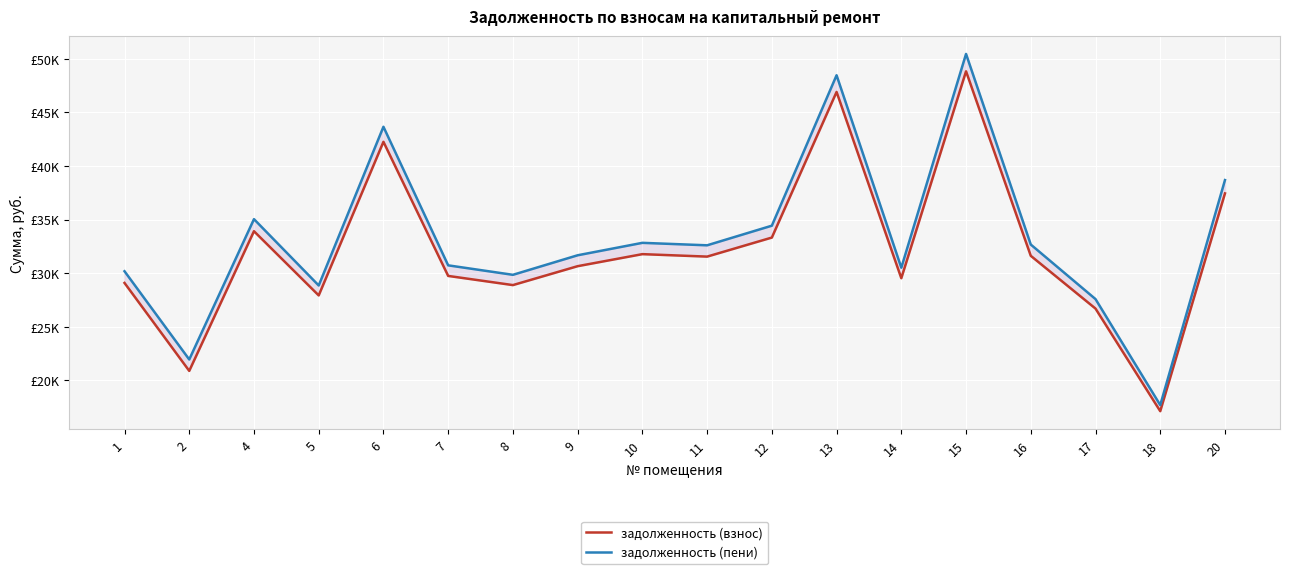

What is the total value across all series at 10?

64594.1